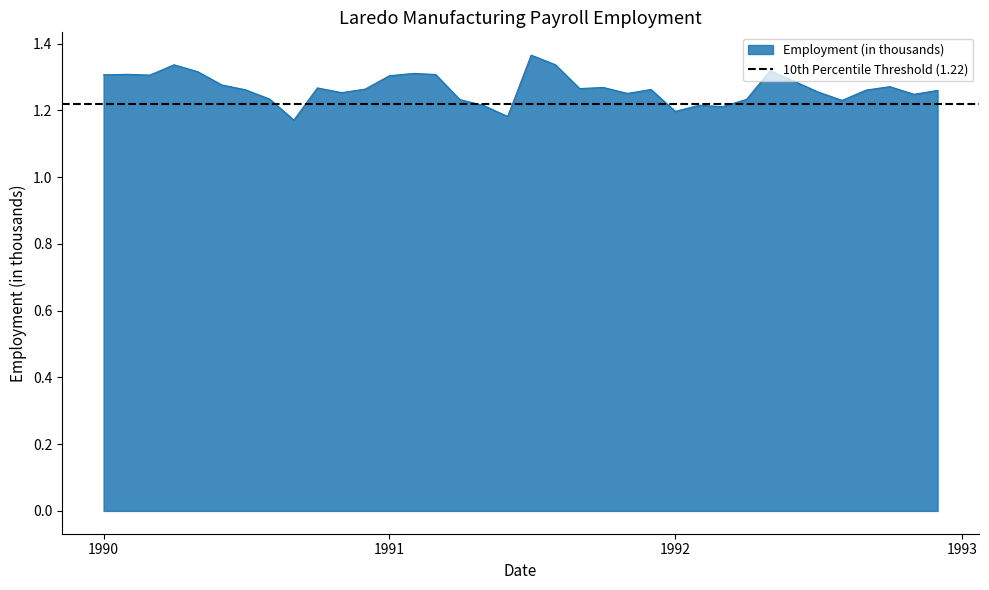

Is it true that Employment (in thousands) equals 1.3 at 1990?

True